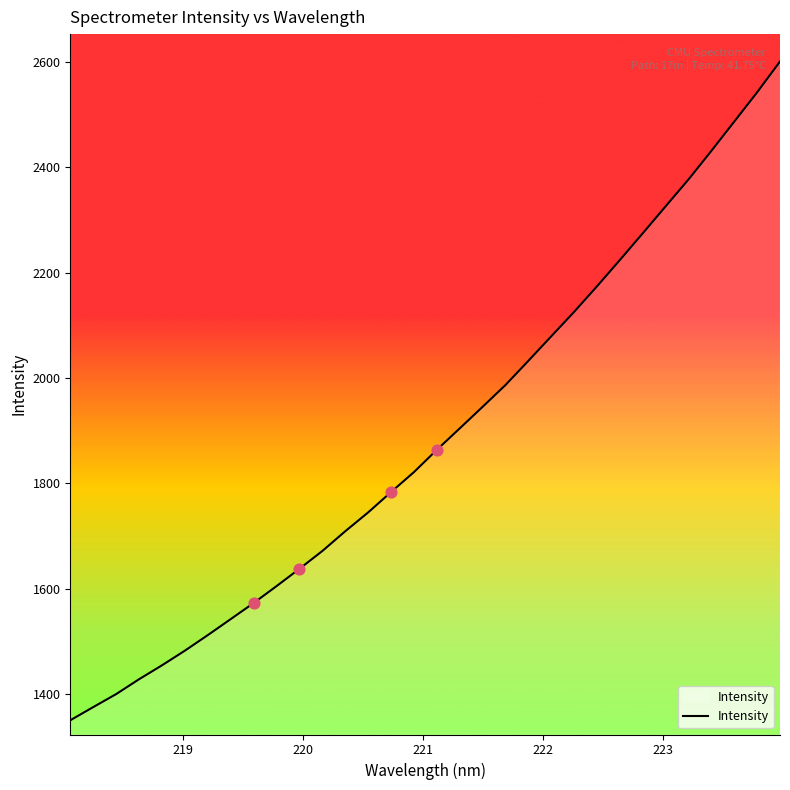

What is the difference between the maximum and minimum values?

1250.5